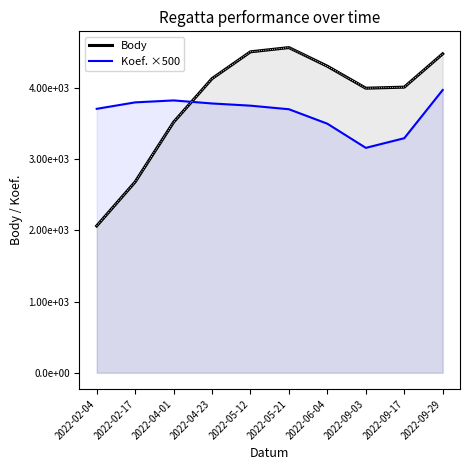

What is the difference between the maximum and second lowest values in the Body series?

1887.2